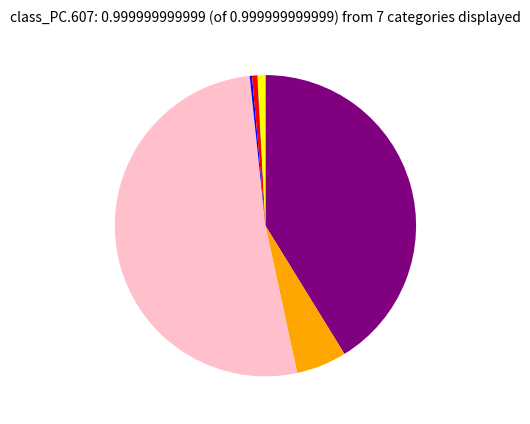

Is there any slice that represents more than half of the pie?

Yes